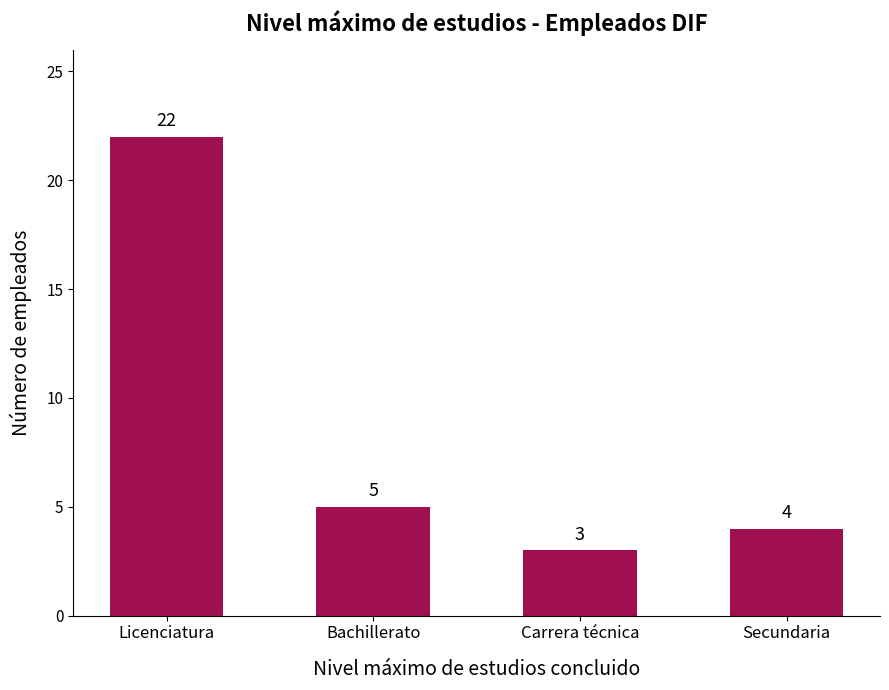

What is the smallest value displayed?

3